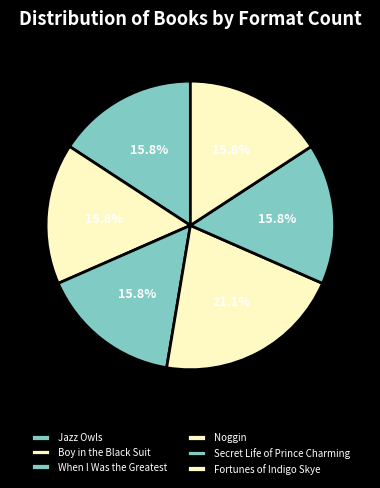

Which slice is the largest?

Noggin